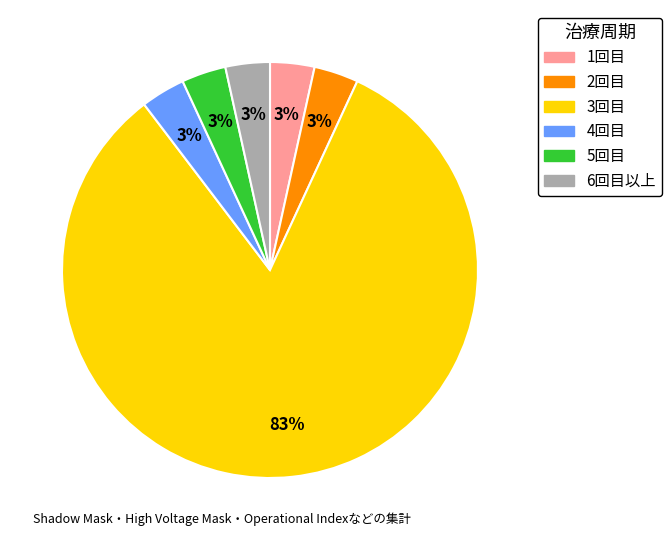

How many segments does this pie chart have?

6